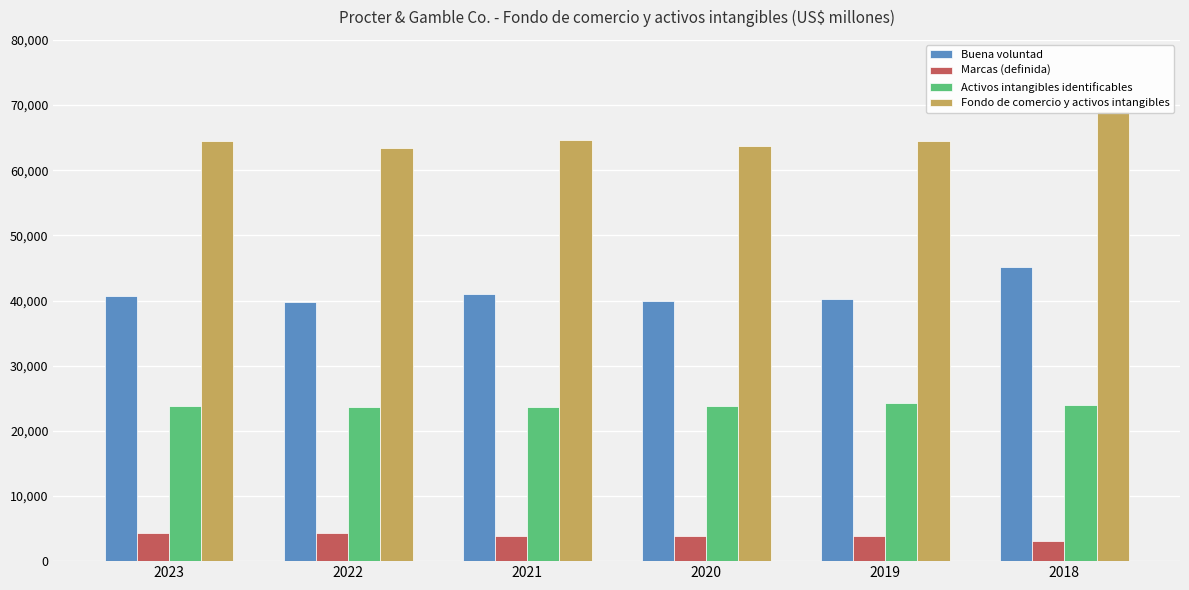

What is the value of the Activos intangibles identificables bar at the 1st from the left?

23783